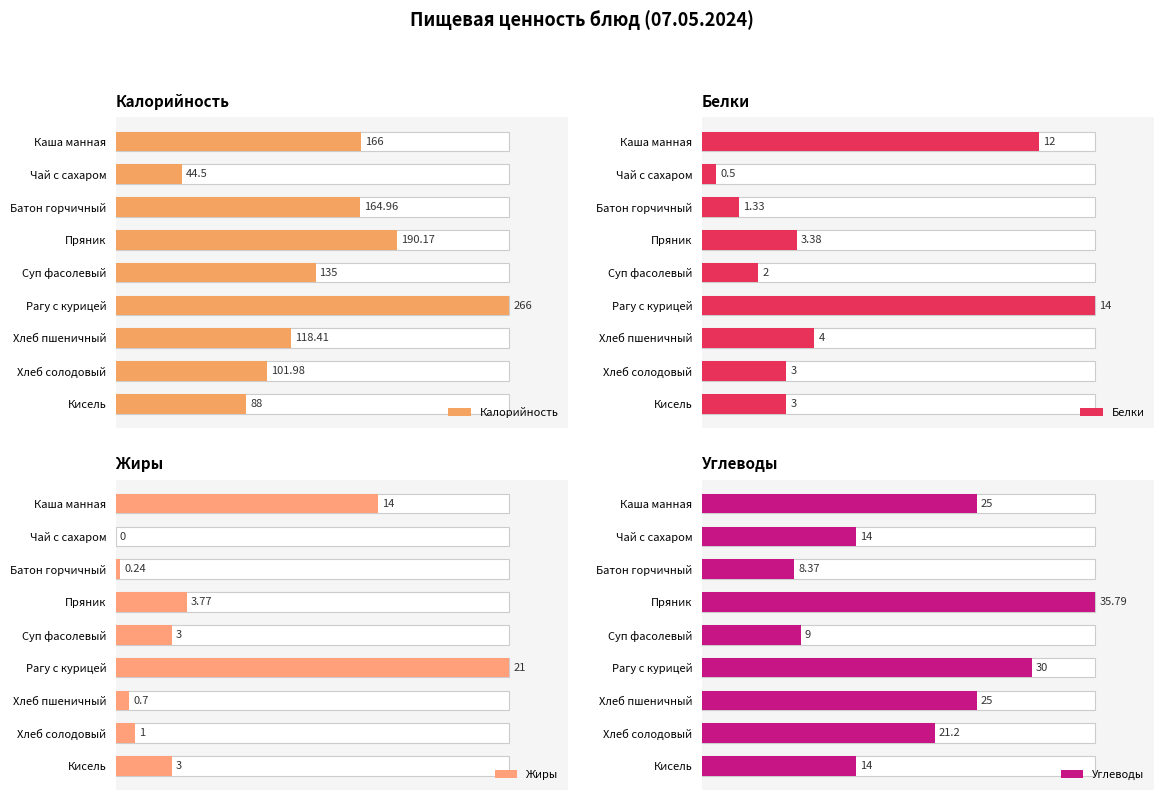

How many groups of bars are there?

9